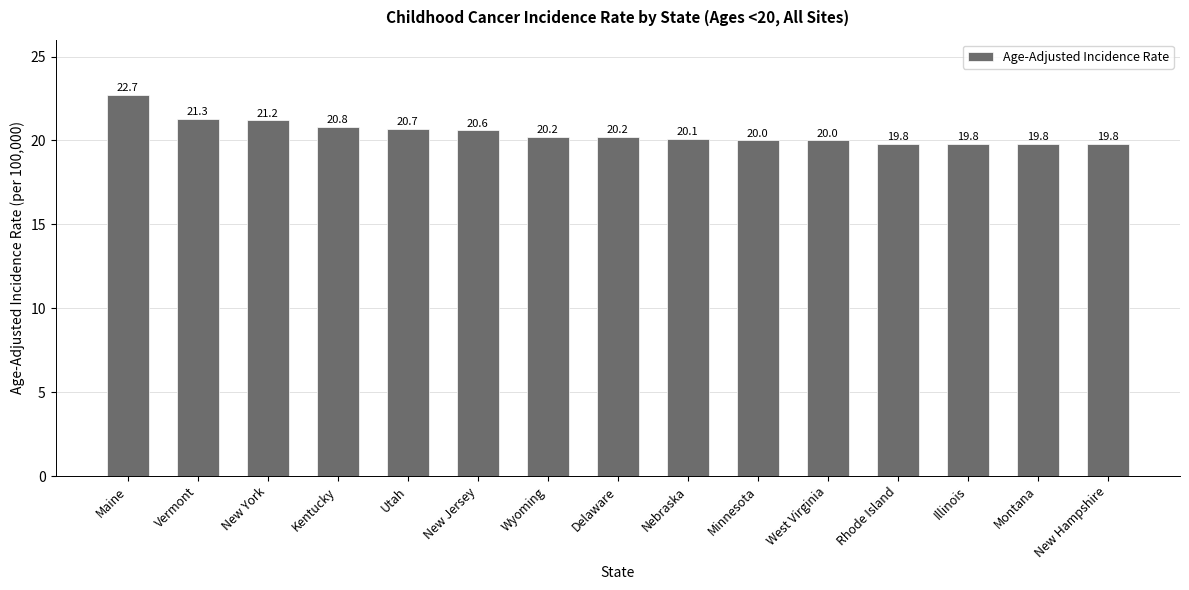

At which label does the data first exceed 20?

Maine